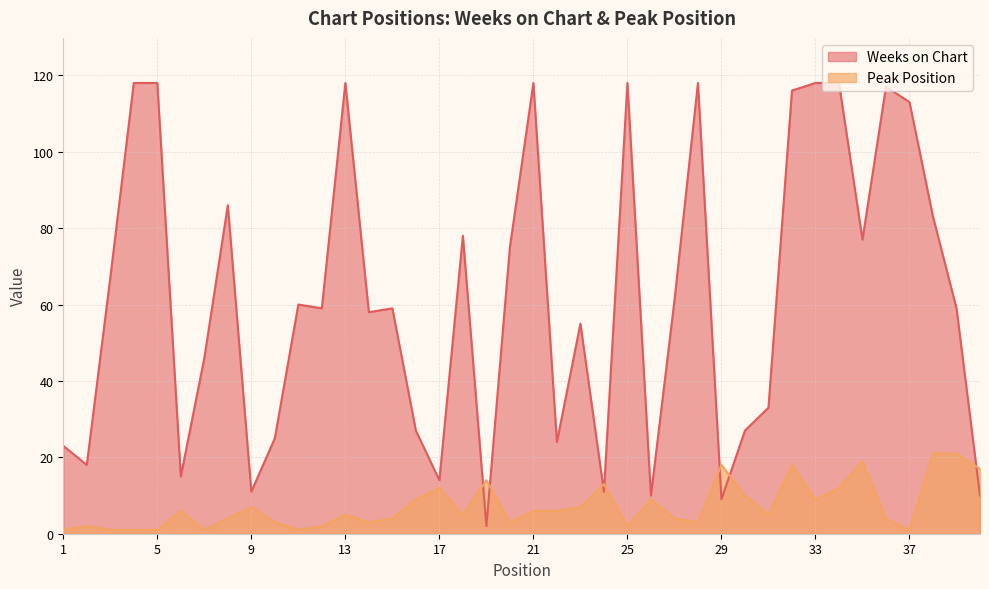

What is the difference between the maximum and minimum values in the Weeks on Chart series?

116